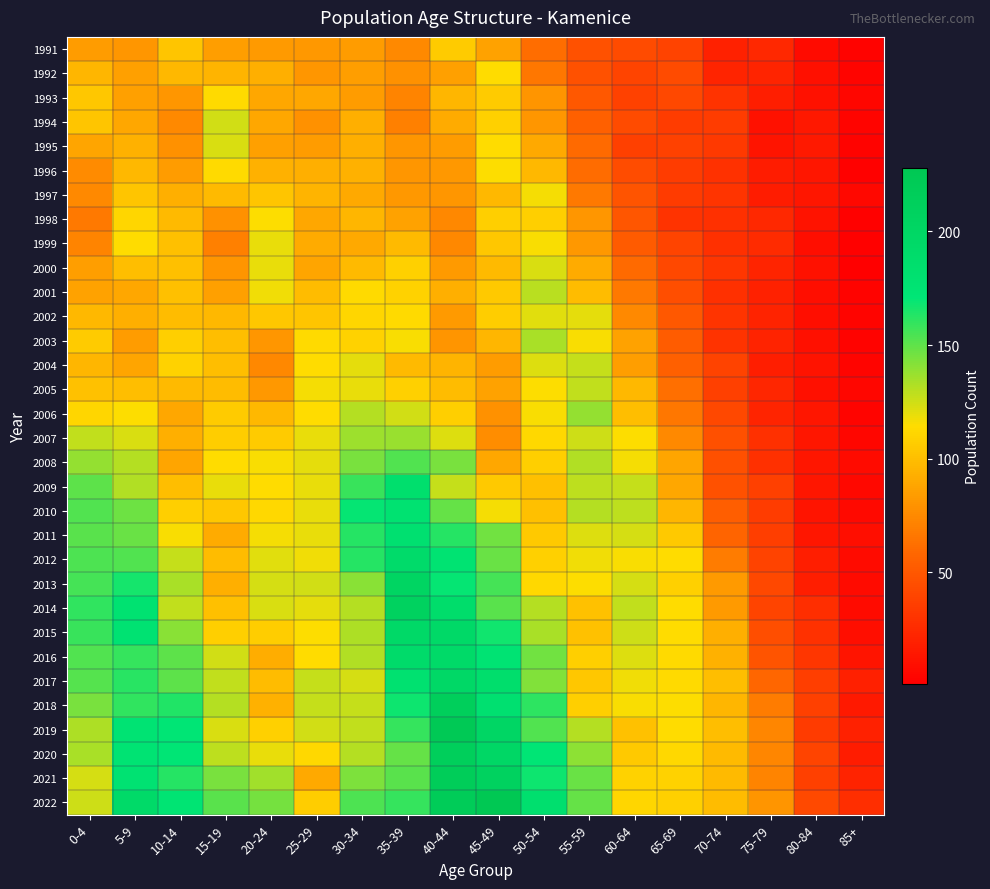

What is the total value across all series at 40-44?

4323